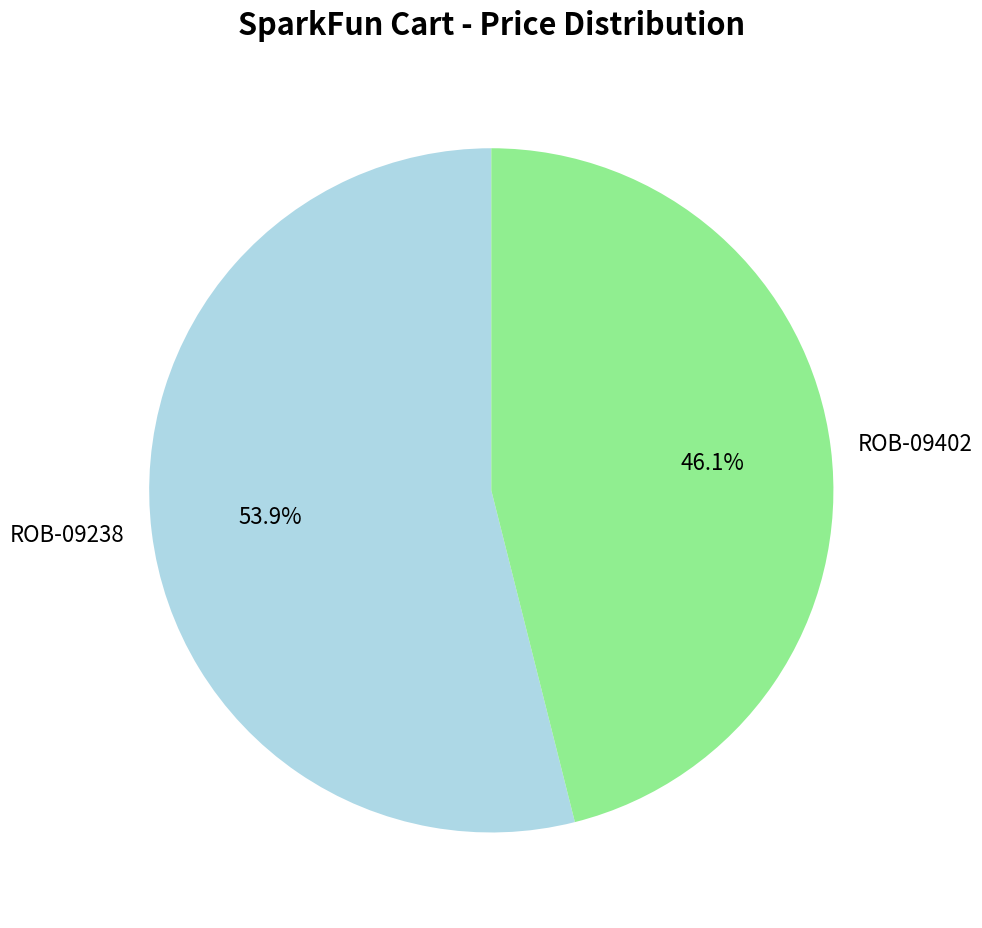

True or false: ROB-09402 accounts for 46% of the total.

True